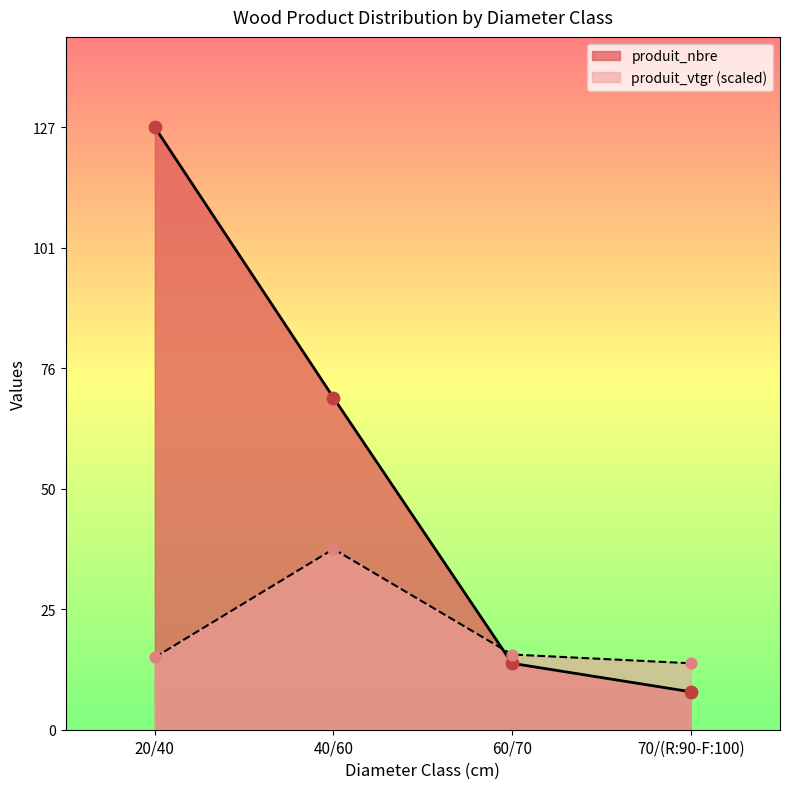

What is the total value across all series at 20/40?

142.3